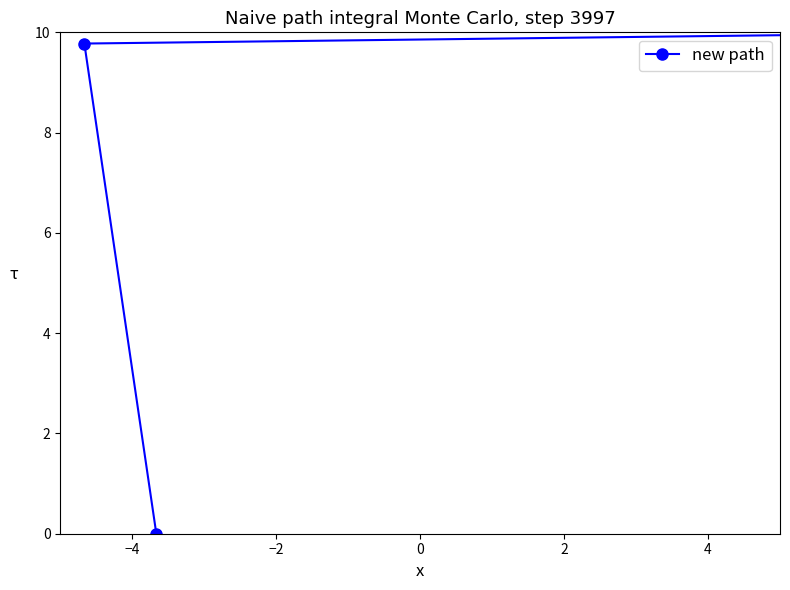

How many categories are shown in the chart?

3